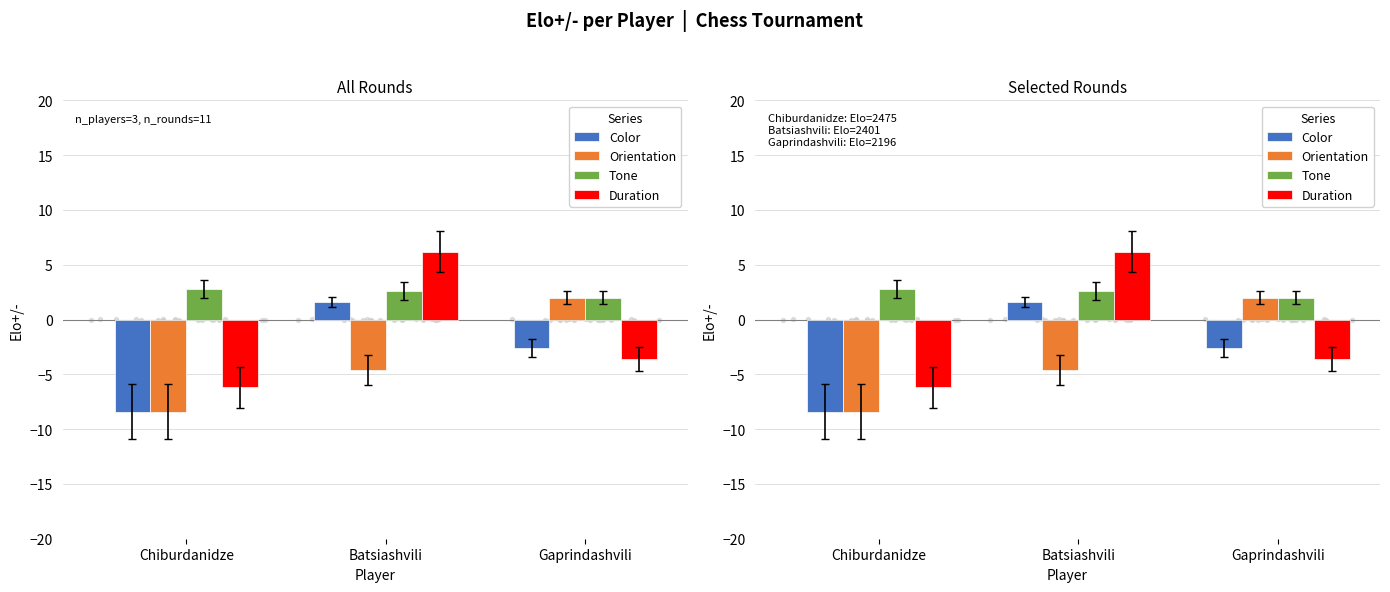

What are all the series names shown in the legend?

Color, Orientation, Tone, Duration